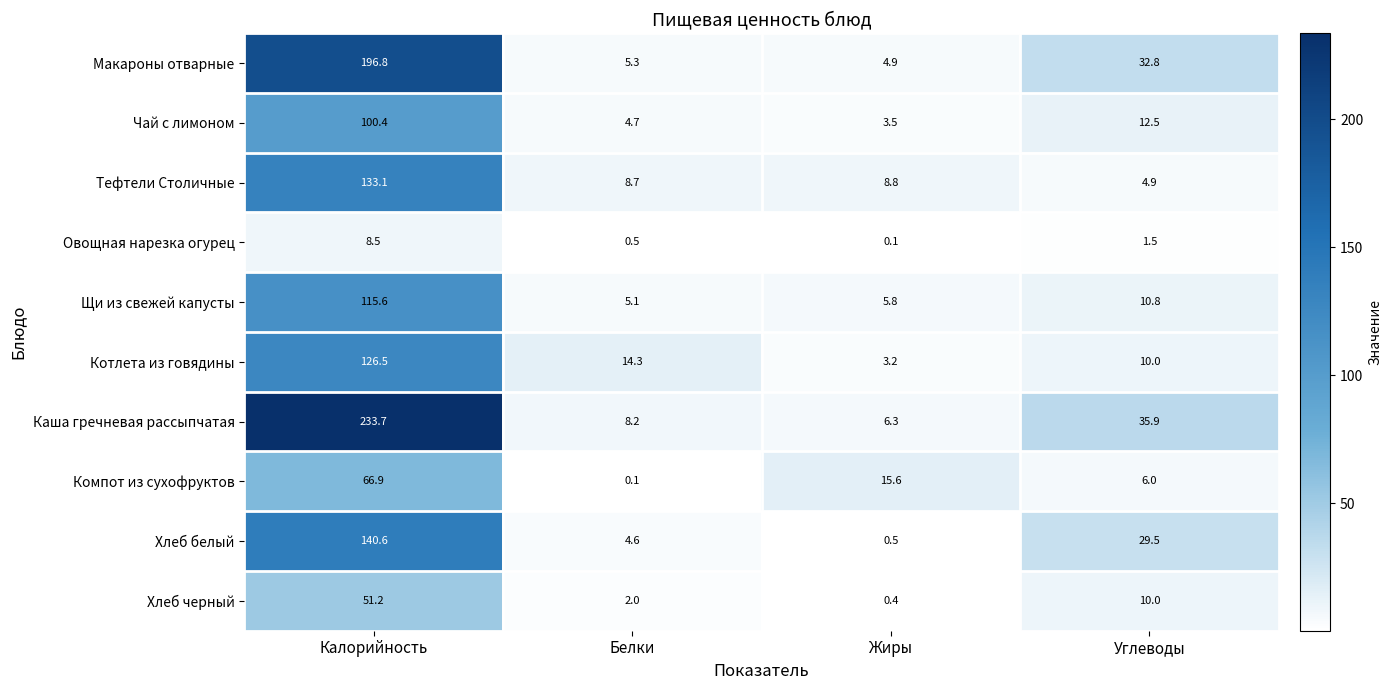

At which label does Хлеб черный reach its peak?

Калорийность